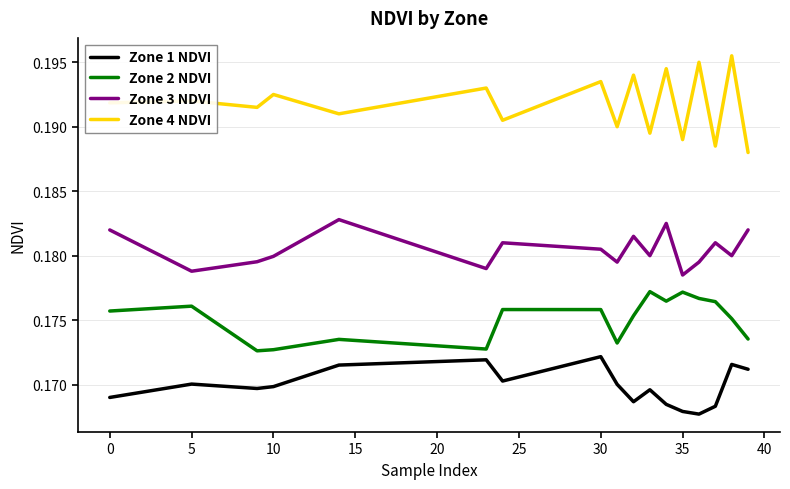

Count the Zone 1 NDVI values in the range 0 to 1.

17